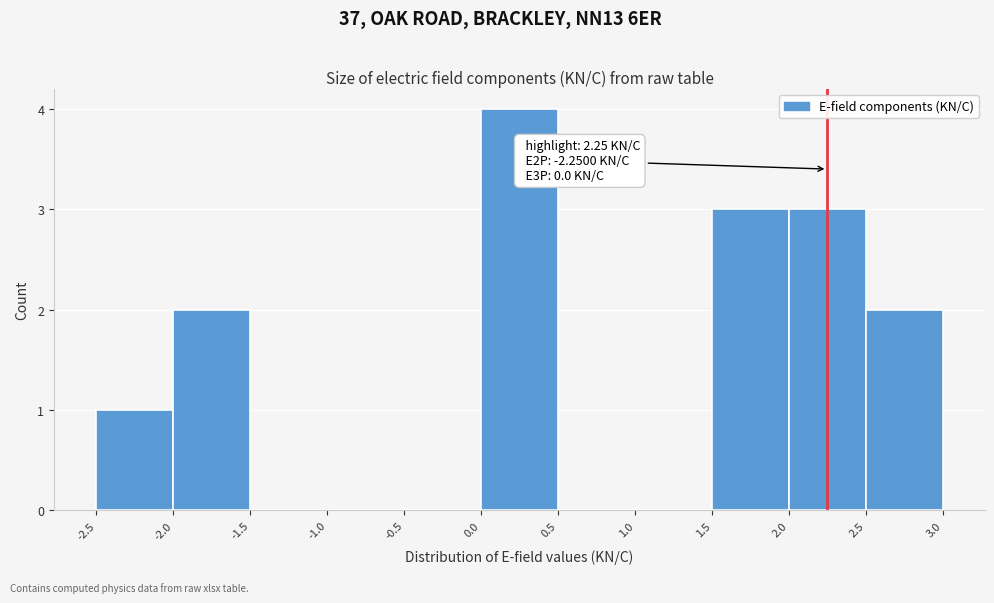

Over which range of the x-axis is the bar tallest?

0.0 to 0.5